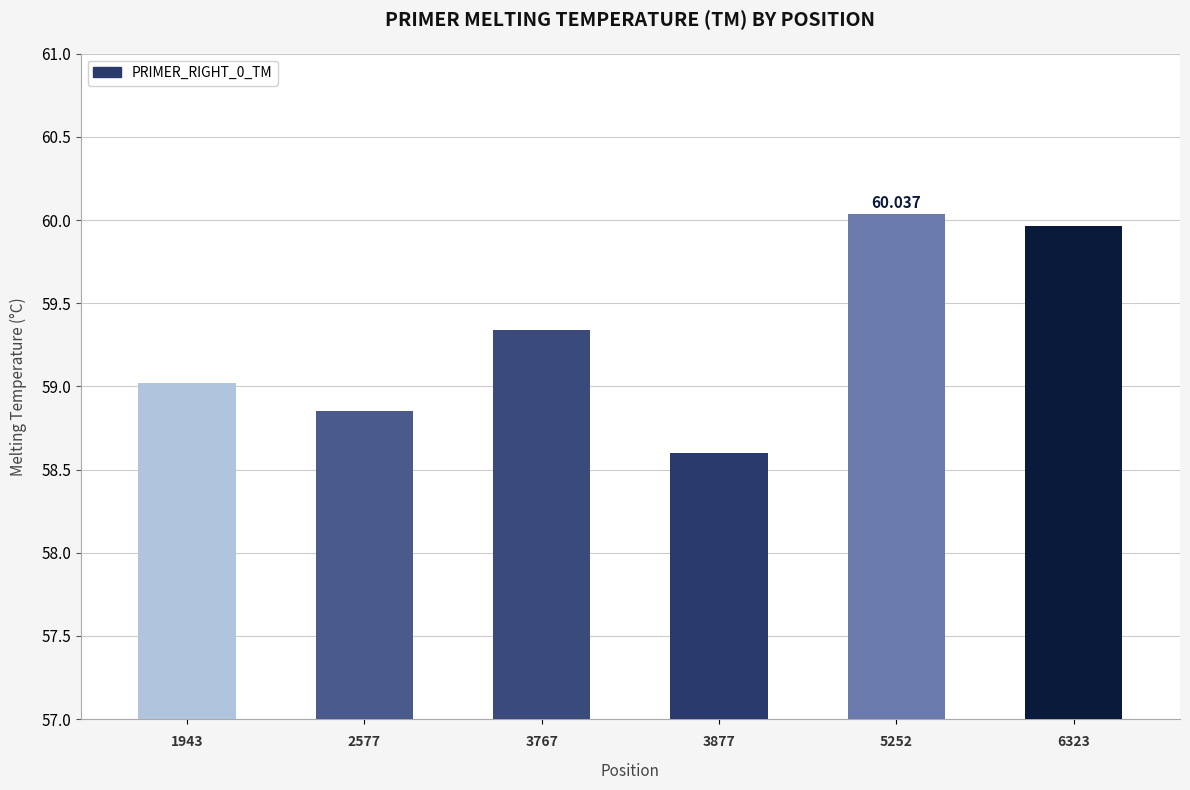

Count the number of categories in the chart.

6